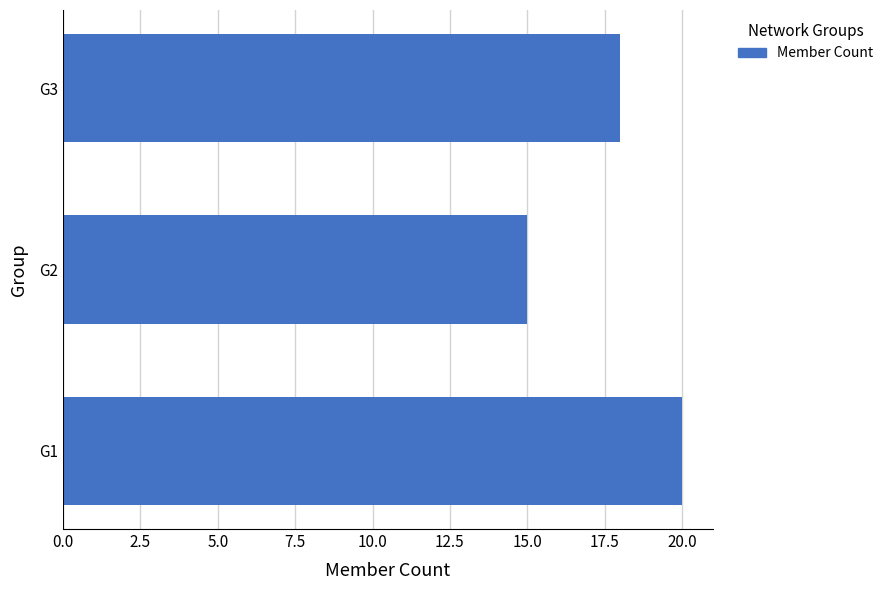

What is the ratio of the value at G1 to the value at G3?

1.1